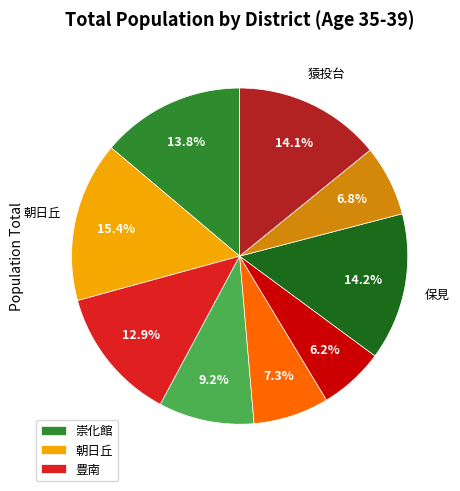

Does any single category account for the majority?

No